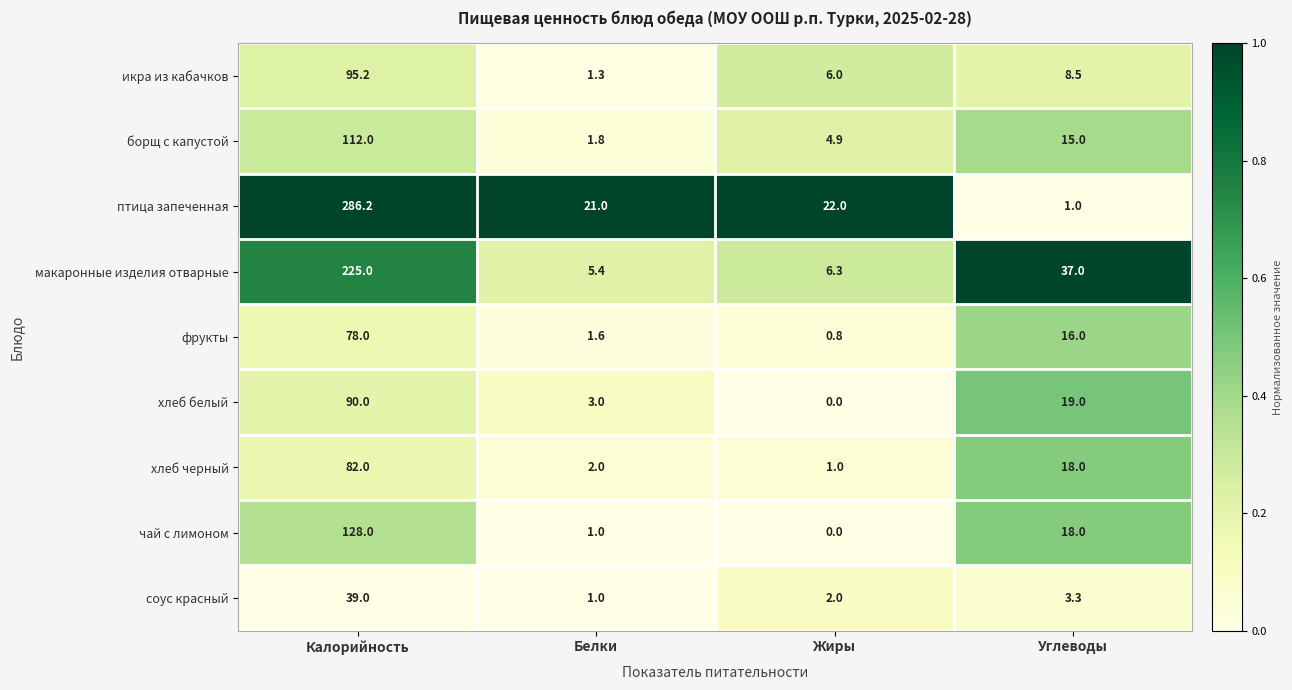

At how many categories does at least one series exceed 0?

4